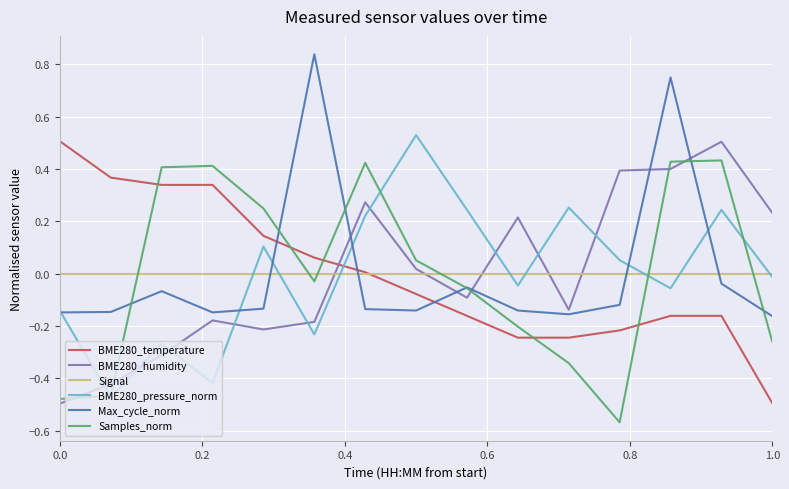

True or false: Signal and Max_cycle_norm intersect in this chart.

True